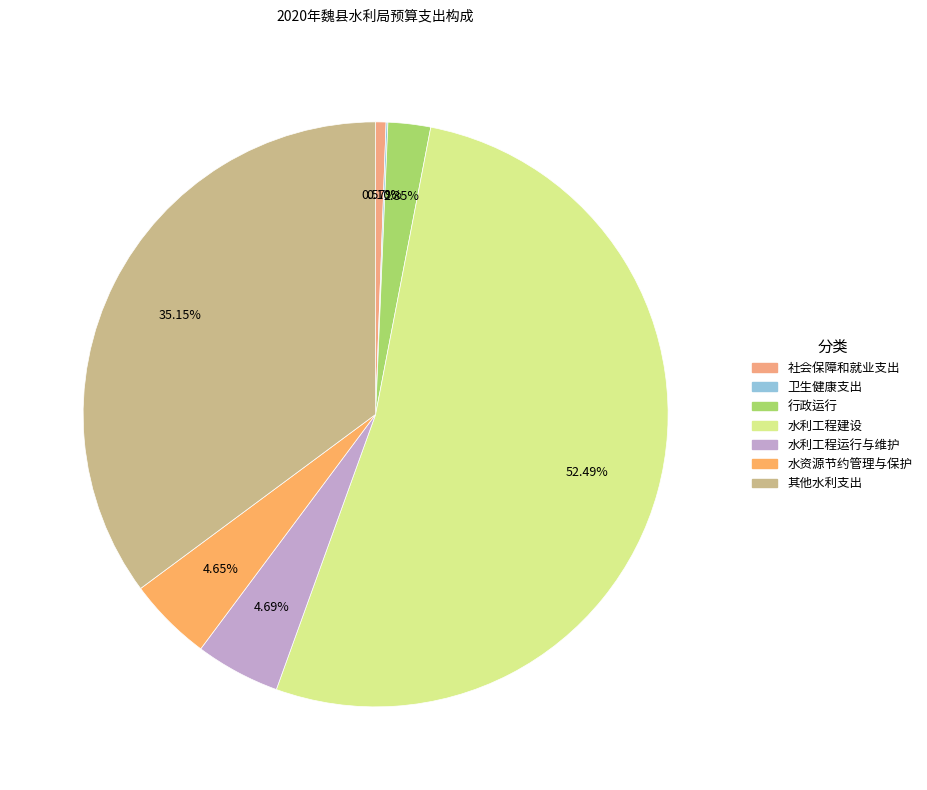

Which category has the biggest portion of the pie?

水利工程建设